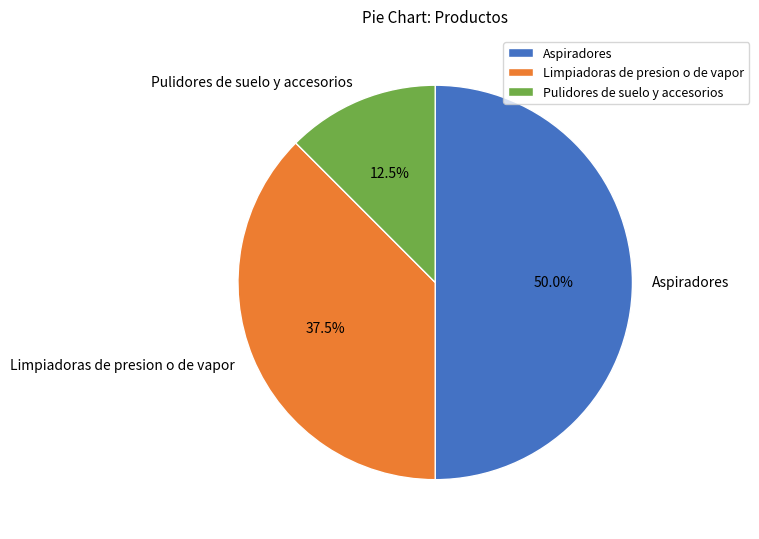

Rank the categories by value from lowest to highest.

Pulidores de suelo y accesorios, Limpiadoras de presion o de vapor, Aspiradores